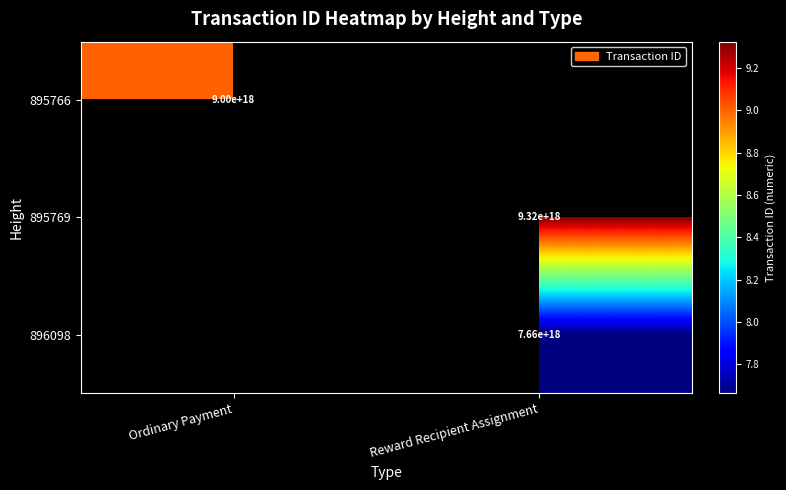

The value of 895769 at Reward Recipient Assignment is 9320000000000000000. True or false?

True